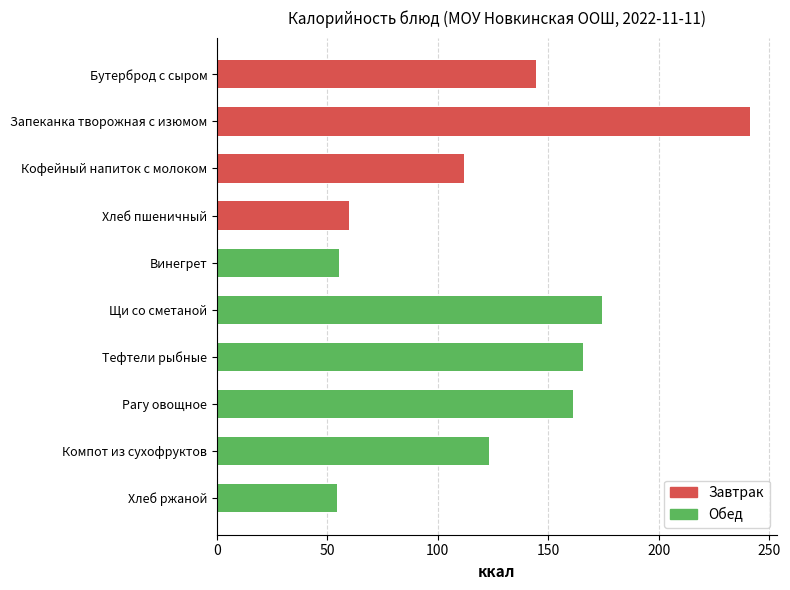

Which label corresponds to the largest value in the chart?

Запеканка творожная с изюмом